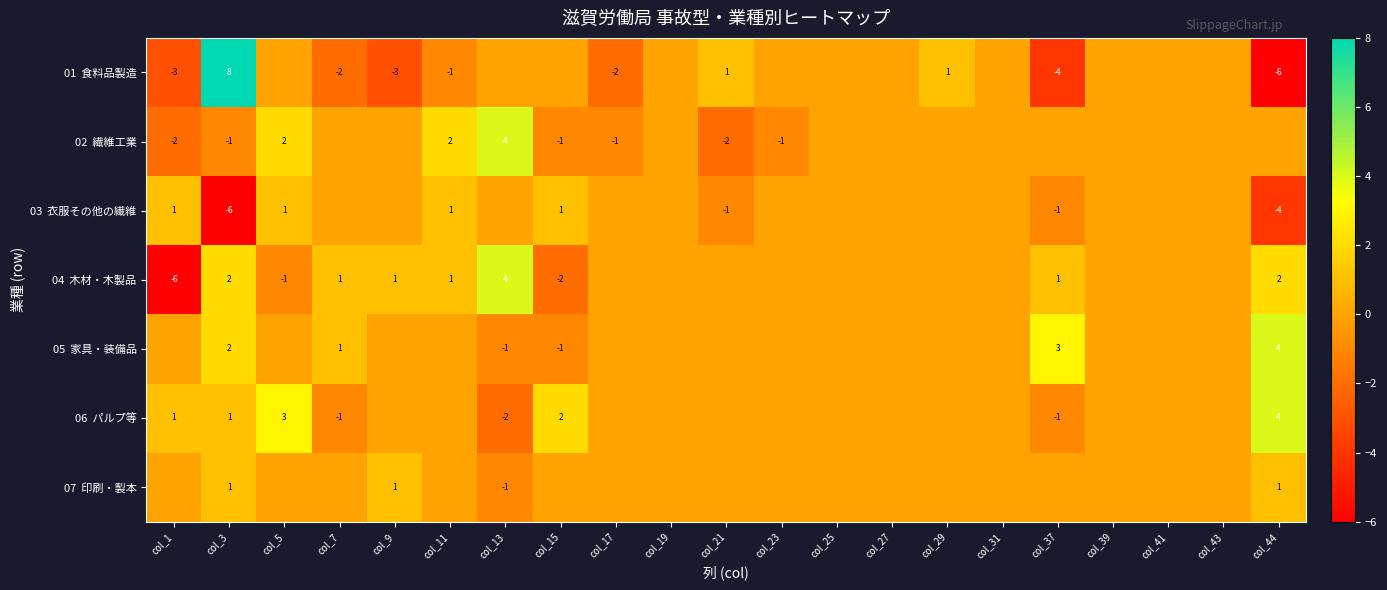

How many data points does each series have?

21